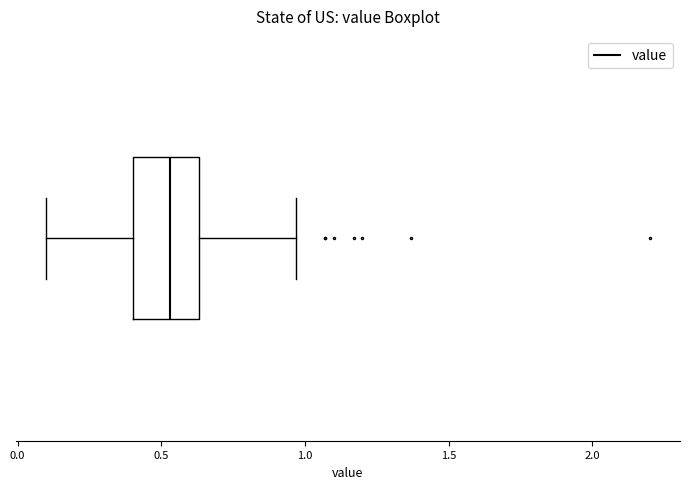

Where is the right edge of the box on the x-axis? The values are not printed on the chart, so give them approximately, as read against the axis.

0.65